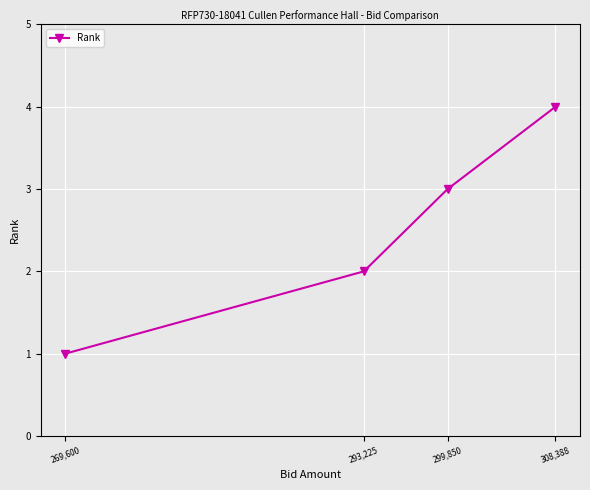

True or false: the data has more than 1 interior local peaks.

False